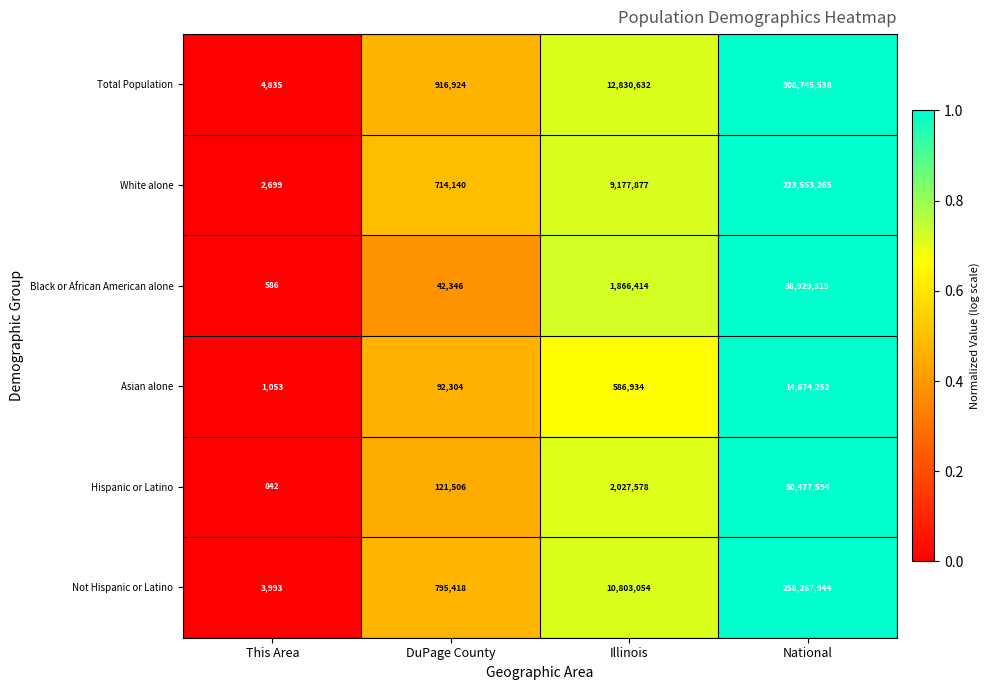

What is the difference between the Total Population values at Illinois and National?

295914906